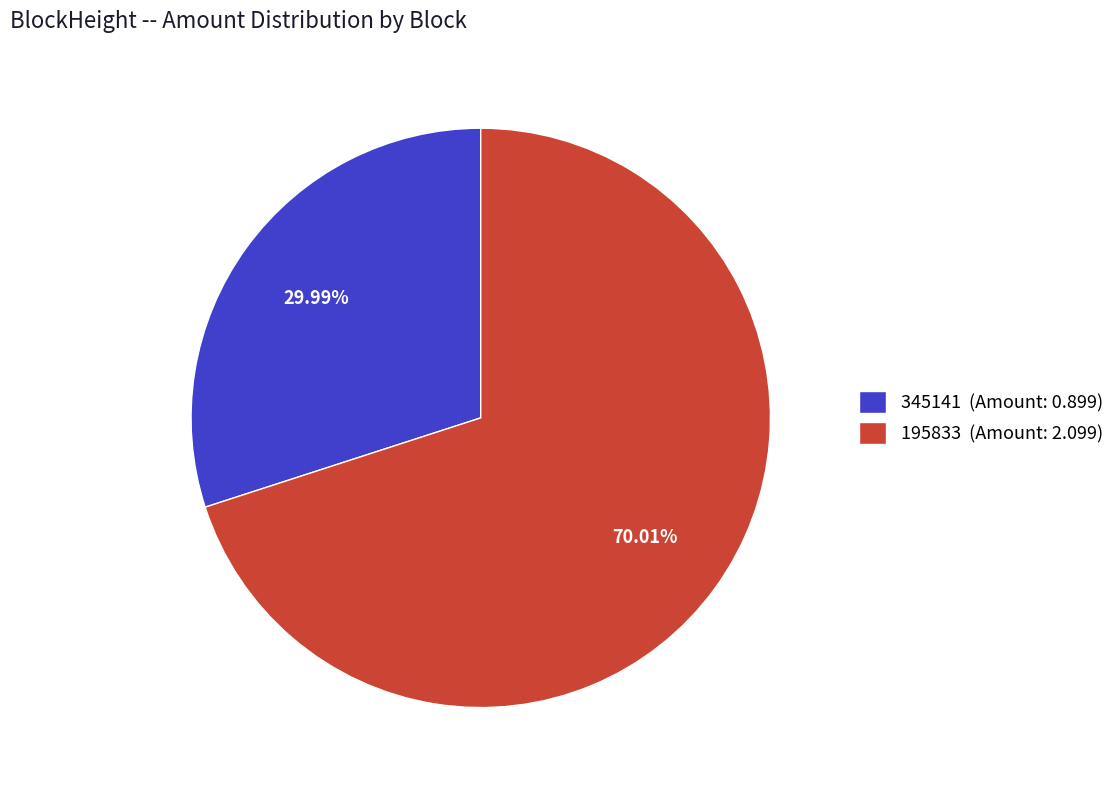

How many slices are in this pie chart?

2